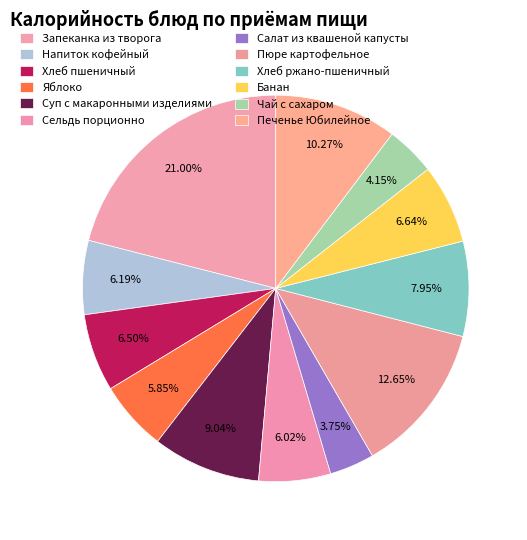

Combined, do Банан and Напиток кофейный account for over 50%?

No